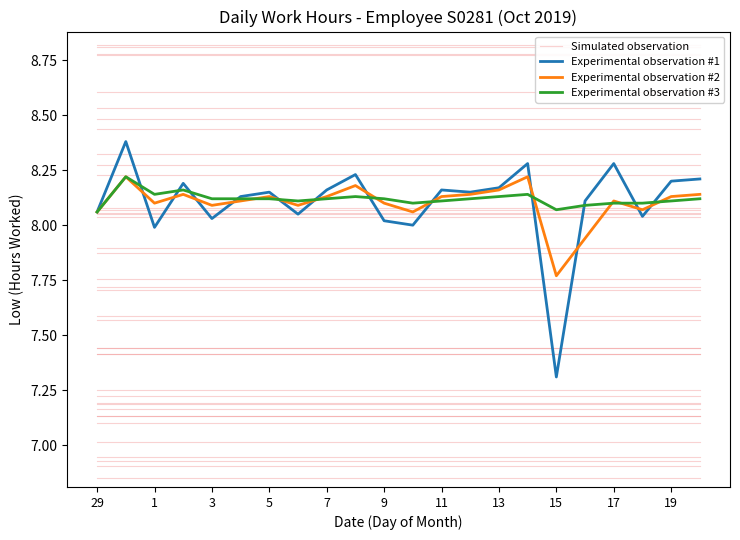

What is the minimum value shown in the chart?

7.3